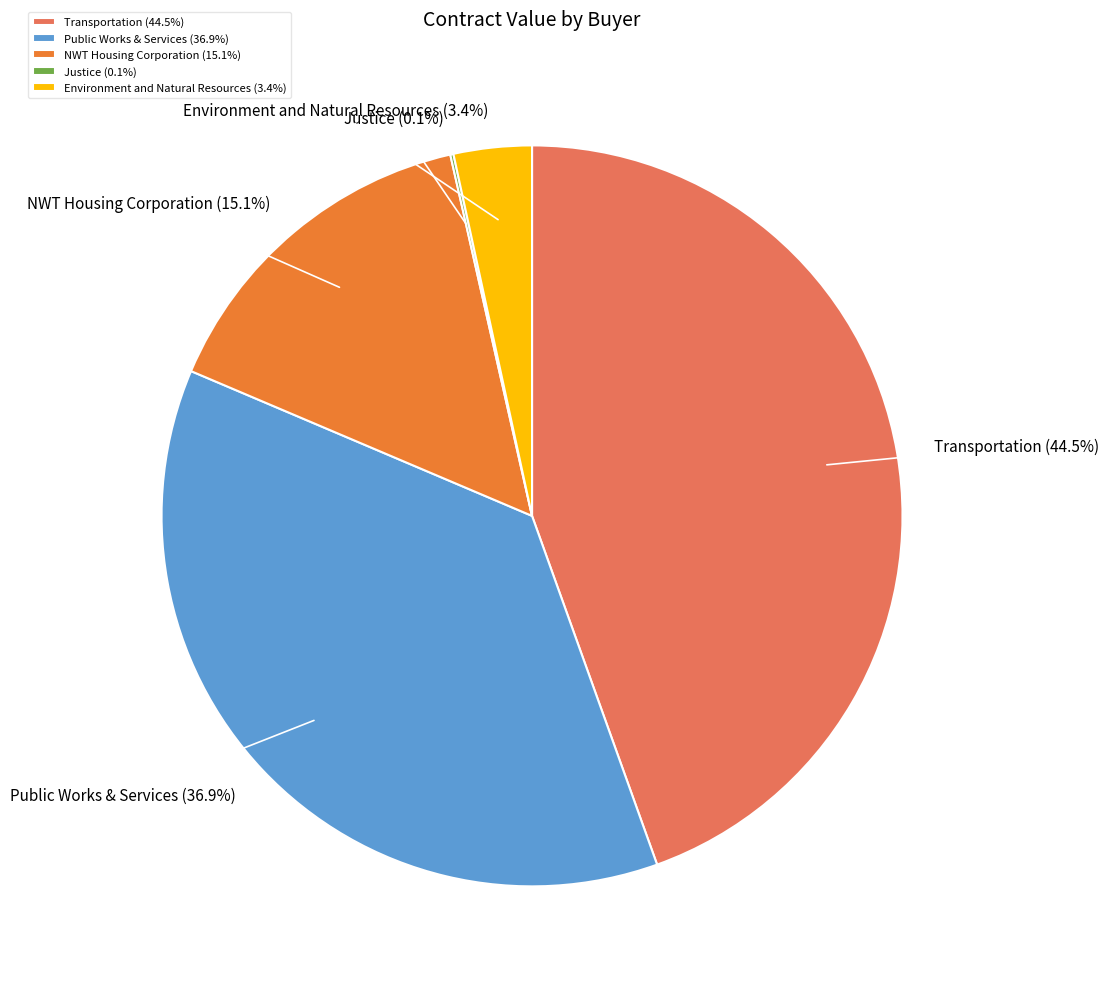

Between Transportation and NWT Housing Corporation, which is larger?

Transportation